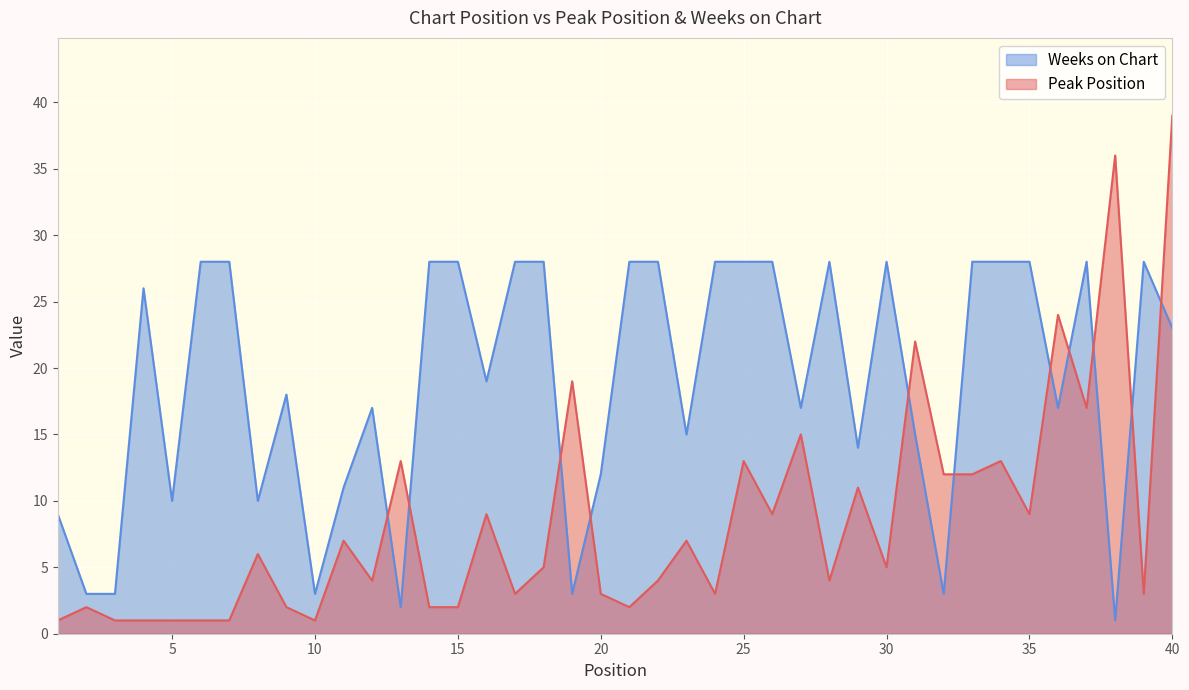

Where does the Weeks on Chart series first go above 23?

4